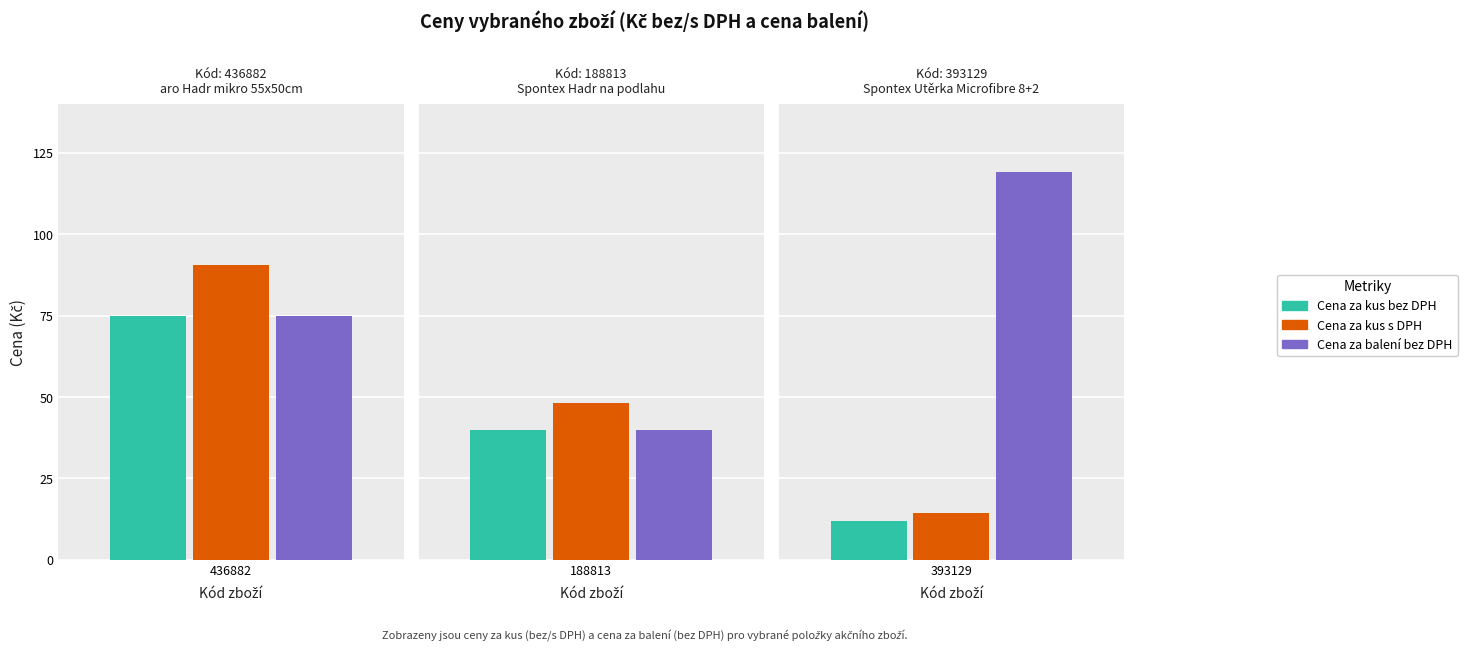

True or false: Cena za kus s DPH has a value of 23.8 at 393129.

False